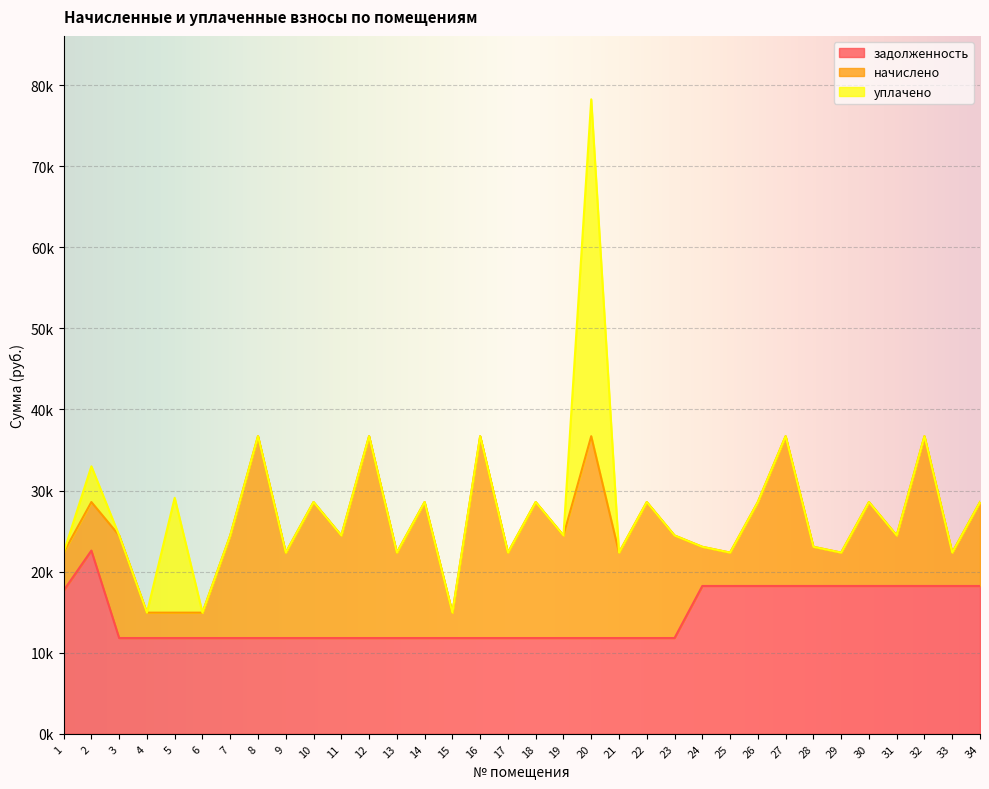

What are all the series names shown in the legend?

задолженность, начислено, уплачено